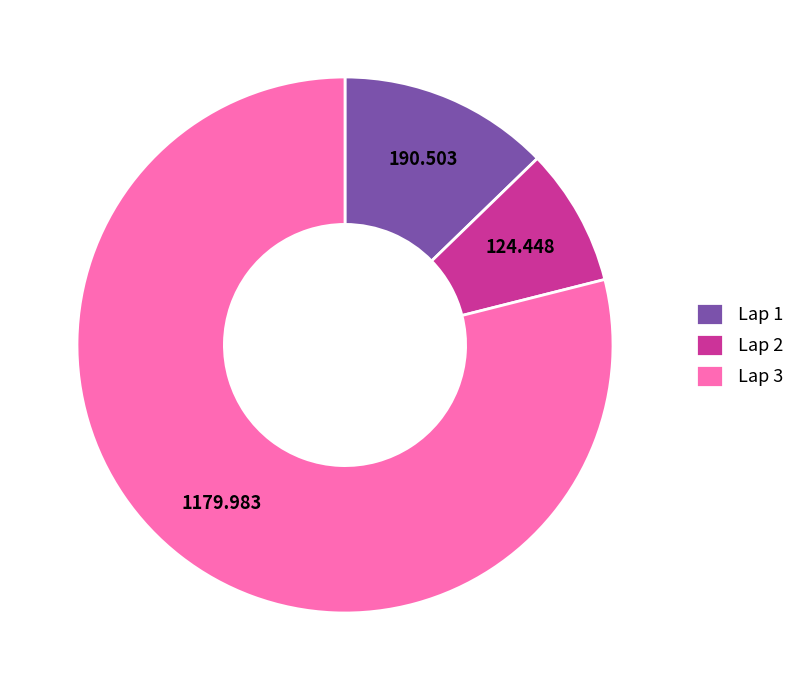

Combined, do Lap 1 and Lap 3 account for over 50%?

Yes